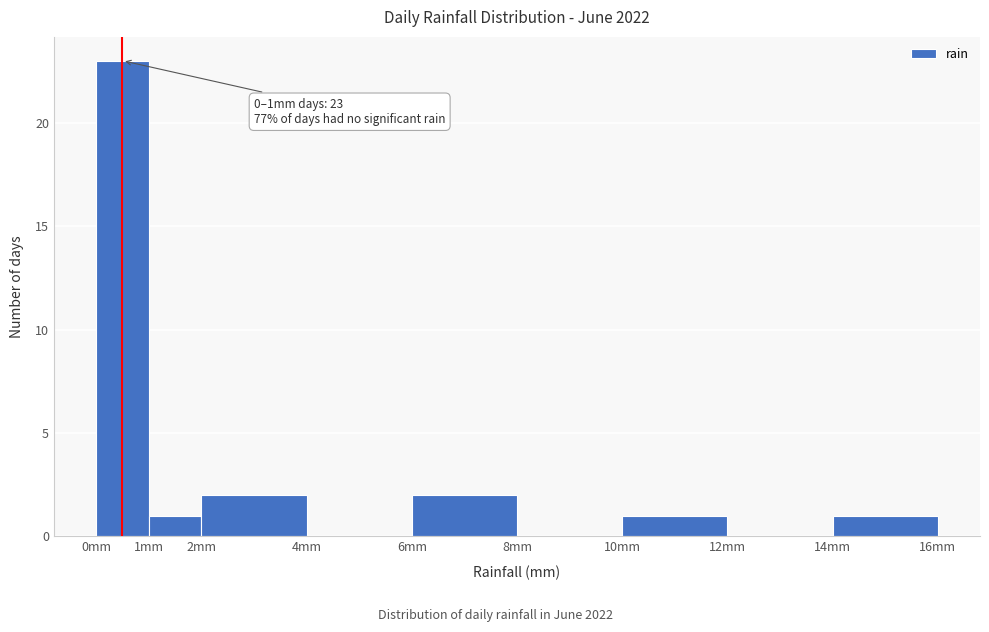

Which range on the x-axis has the tallest bar?

0 to 1